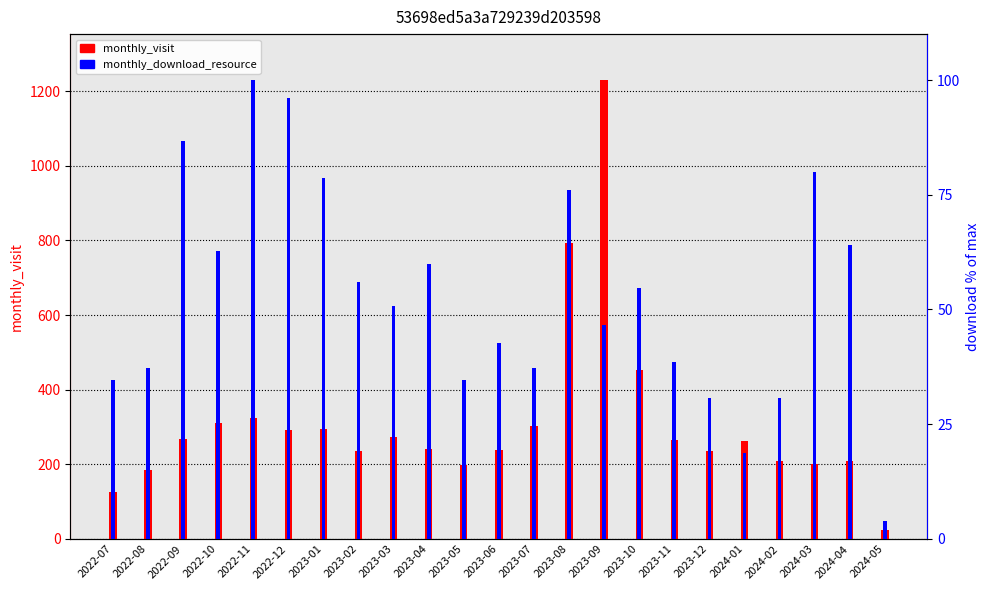

What is the difference between the maximum and minimum values in the monthly_download_resource (% of max) series?

96.0